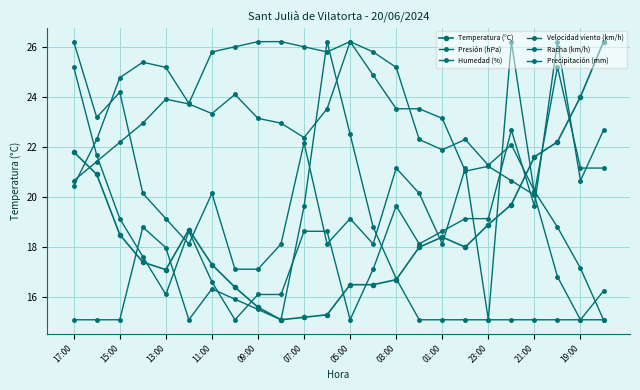

How many data points does each series have?

24